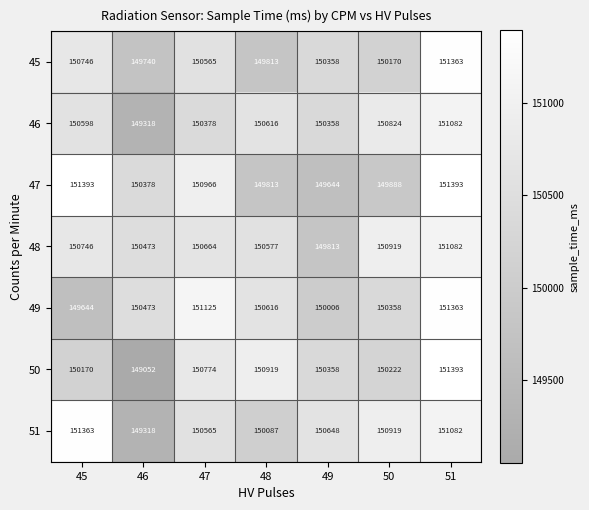

What is the difference between the second highest and second lowest values in the 45 series?

933